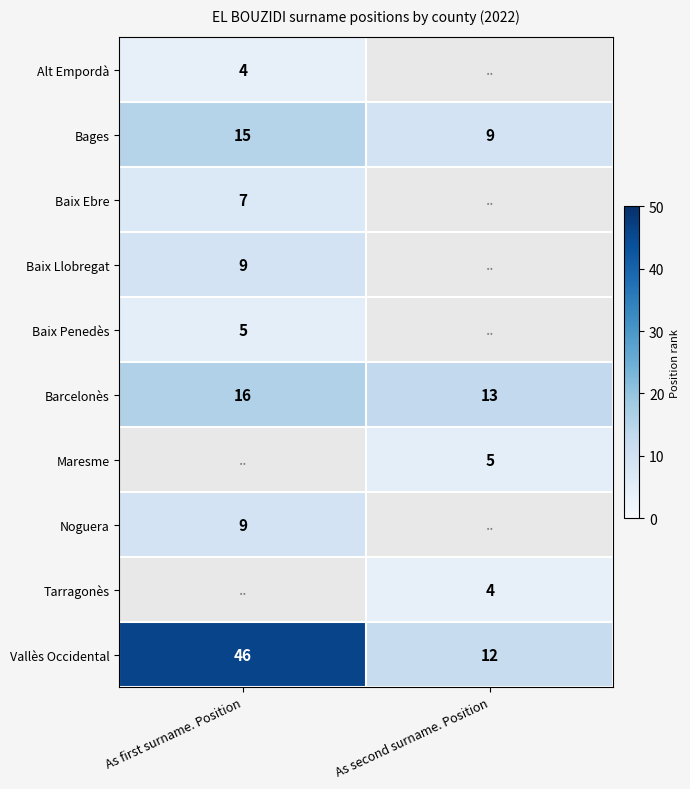

Is the value of Vallès Occidental at As first surname. Position greater than the value of Baix Penedès at As first surname. Position?

Yes